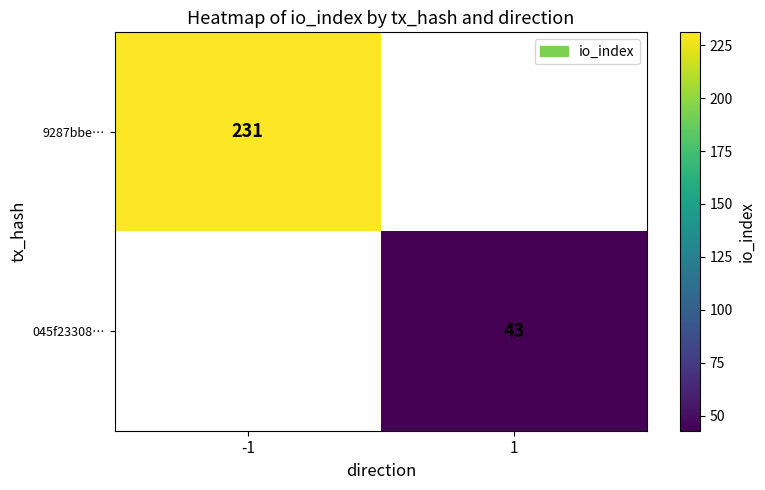

True or false: 045f23308… has a value of 66 at 1.

False